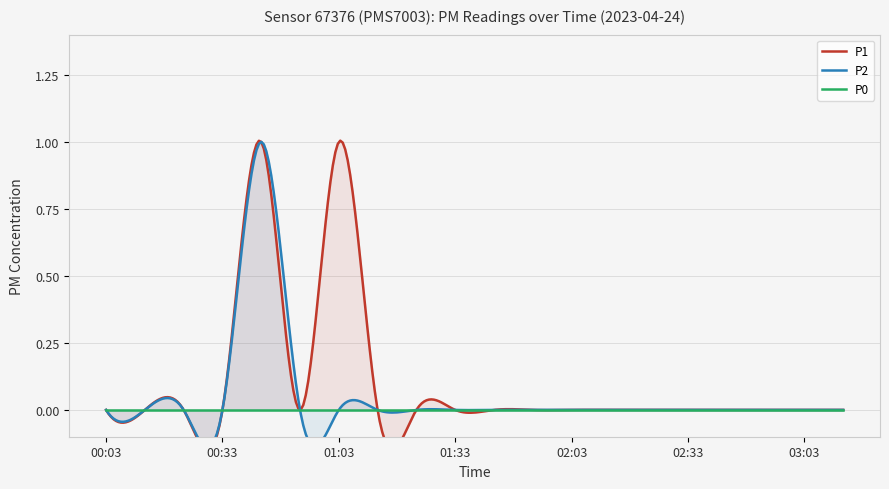

List the series in order of their overall mean, lowest first.

P0, P2, P1